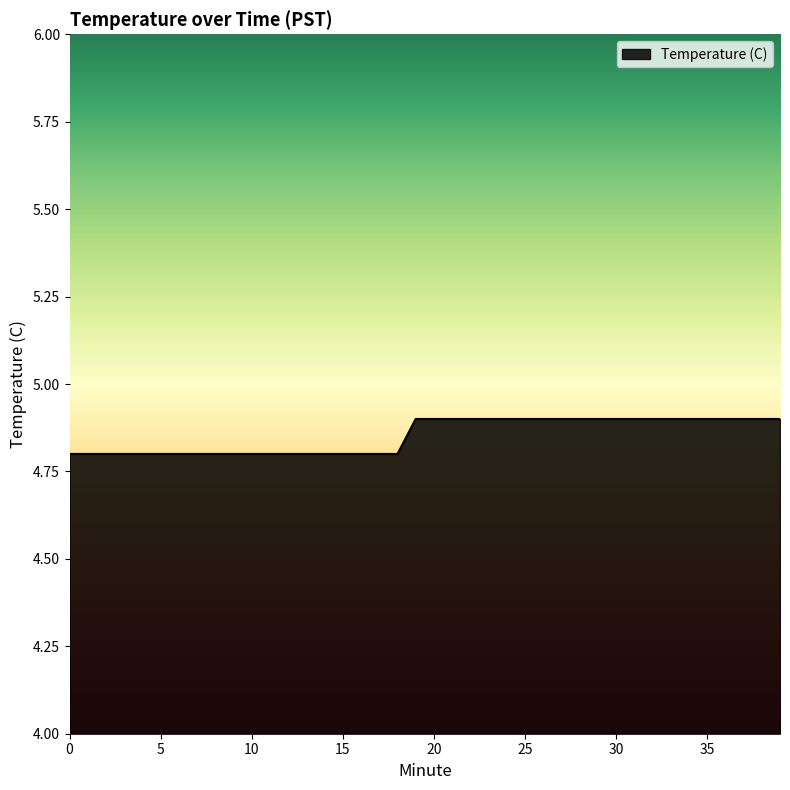

Reading right to left, what are all the values shown in this chart?

4.9	4.9	4.9	4.9	4.9	4.9	4.9	4.9	4.9	4.9	4.9	4.9	4.9	4.9	4.9	4.9	4.9	4.9	4.9	4.9	4.9	4.8	4.8	4.8	4.8	4.8	4.8	4.8	4.8	4.8	4.8	4.8	4.8	4.8	4.8	4.8	4.8	4.8	4.8	4.8